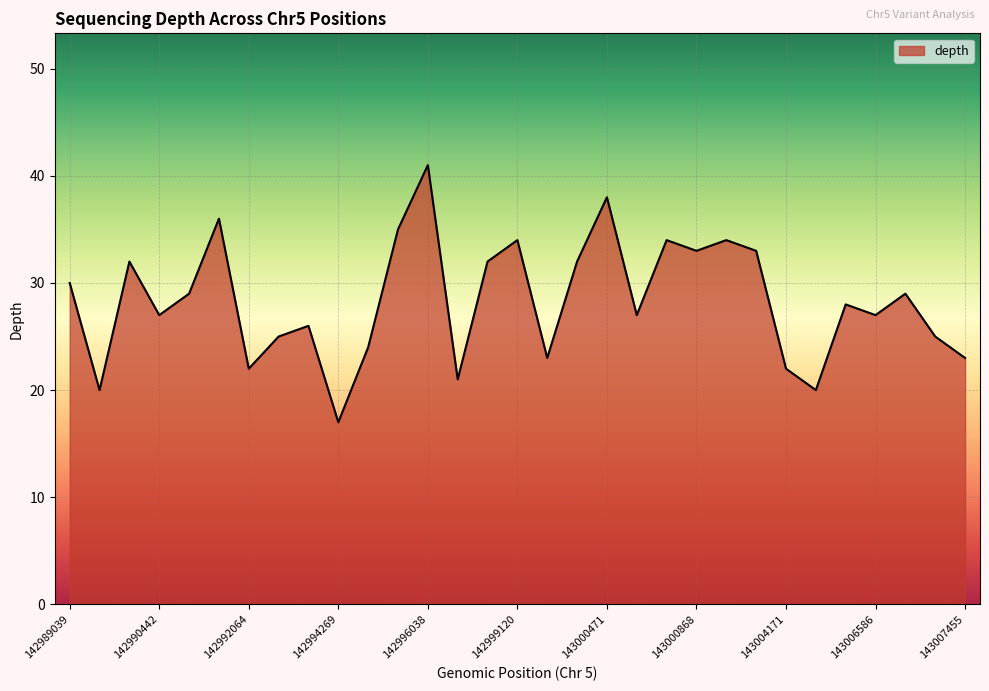

True or false: there are more than 2 points higher than both neighbors.

True